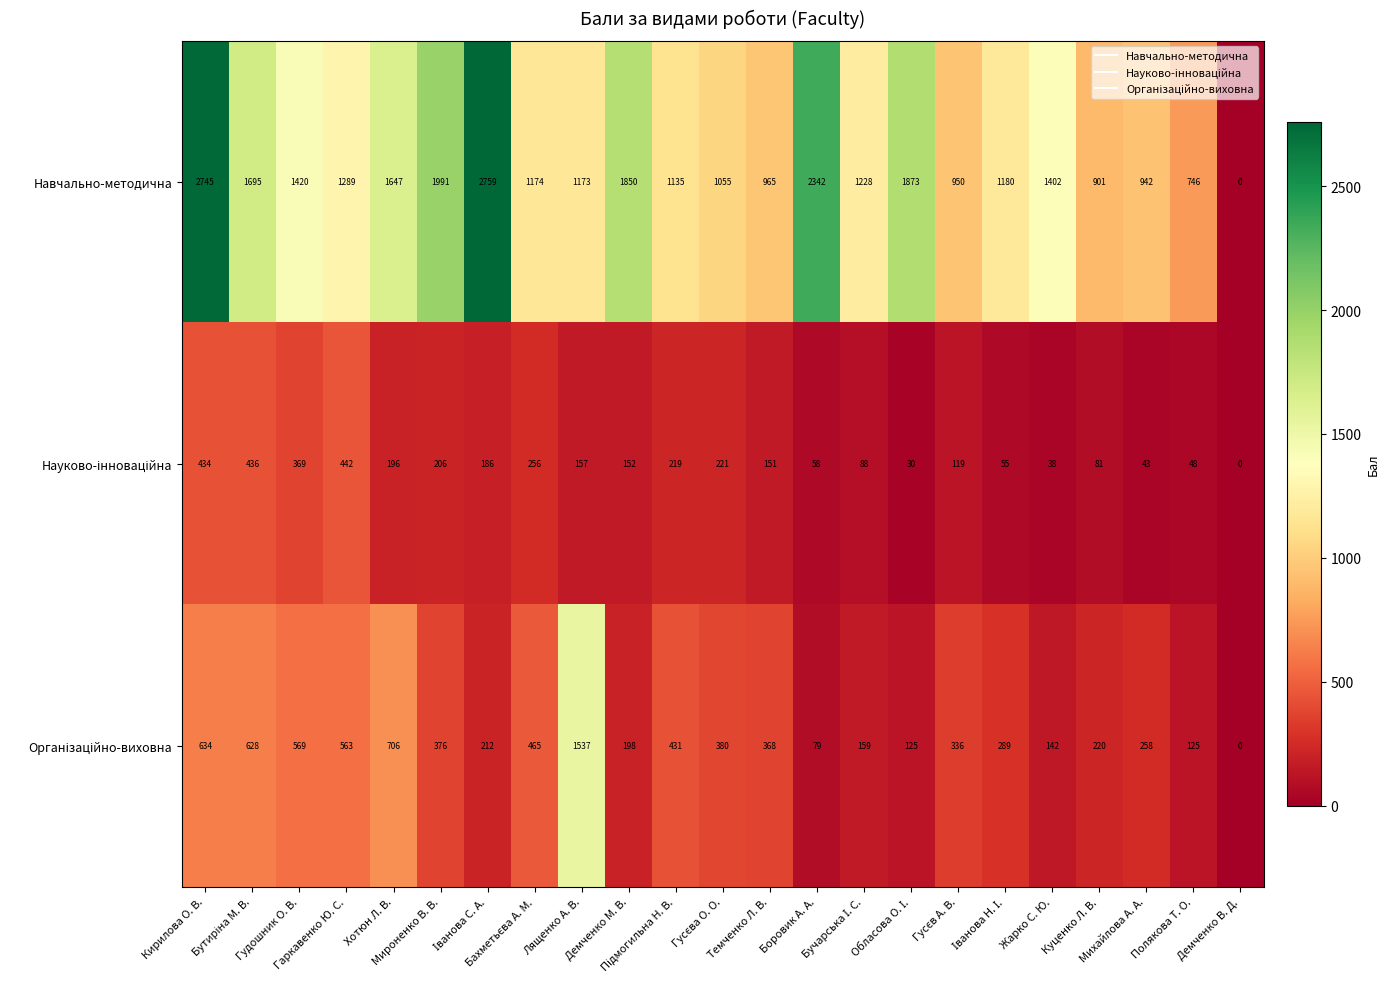

Which series has the widest spread of values?

Навчально-методична